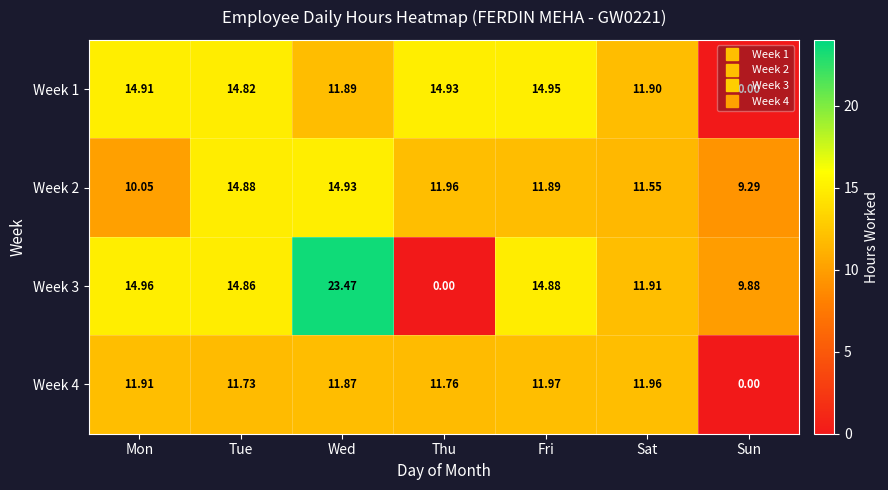

What is the difference between the highest and lowest values at Thu?

14.9